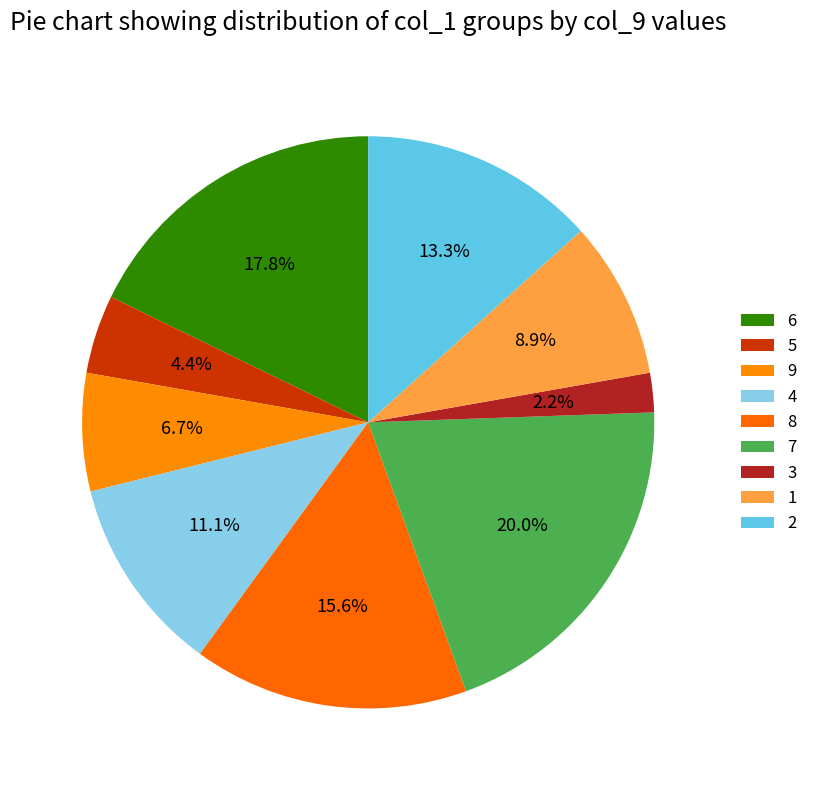

Is it true that 9 is 17% of the pie?

False